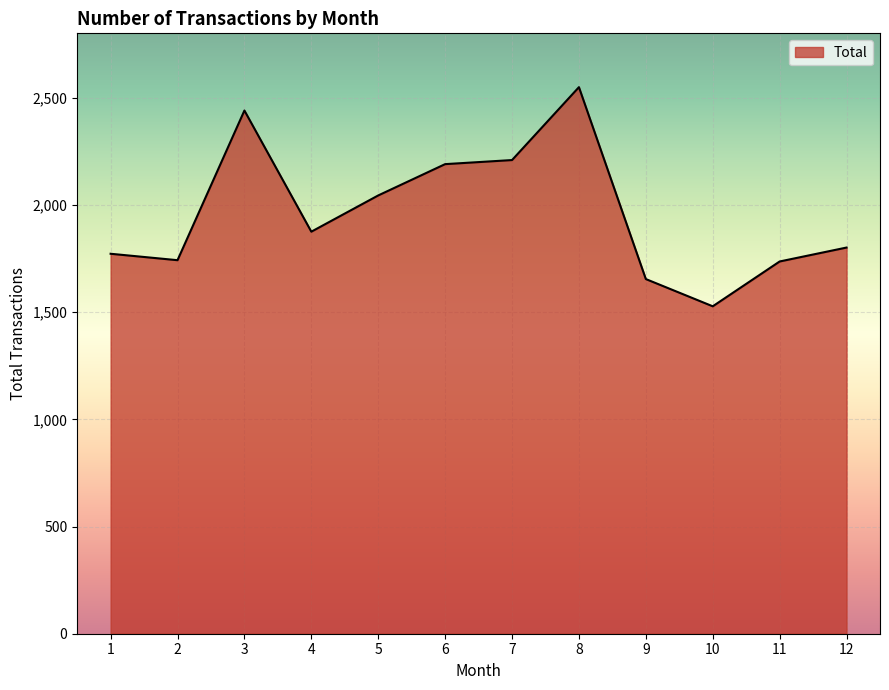

True or false: the data shows 2534 at 11.

False